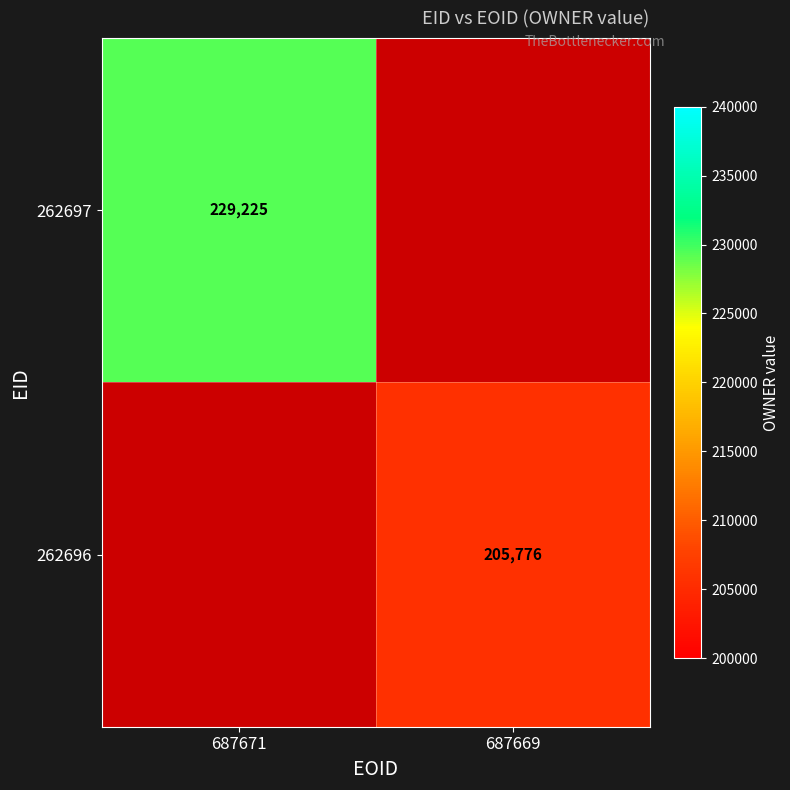

Which label corresponds to the smallest value in the chart?

687669